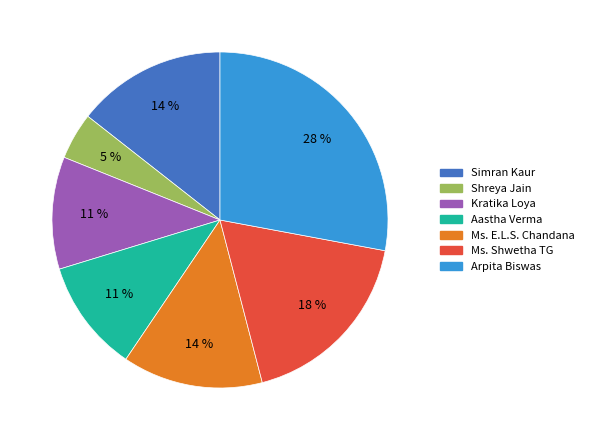

Does any single category account for the majority?

No